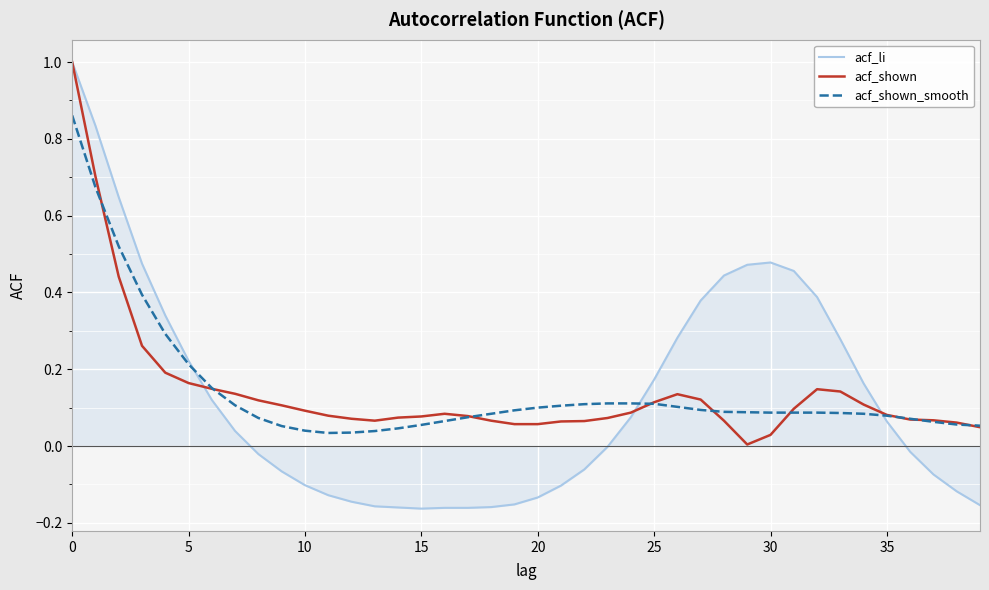

Which series has the widest spread of values?

acf_li